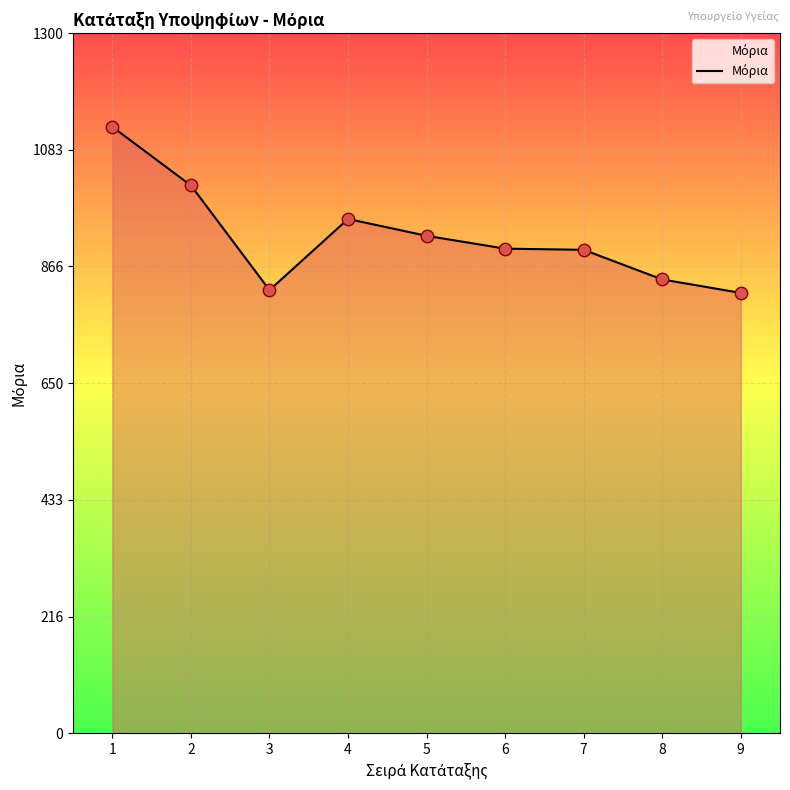

Which has a higher value, 9 or 8?

8